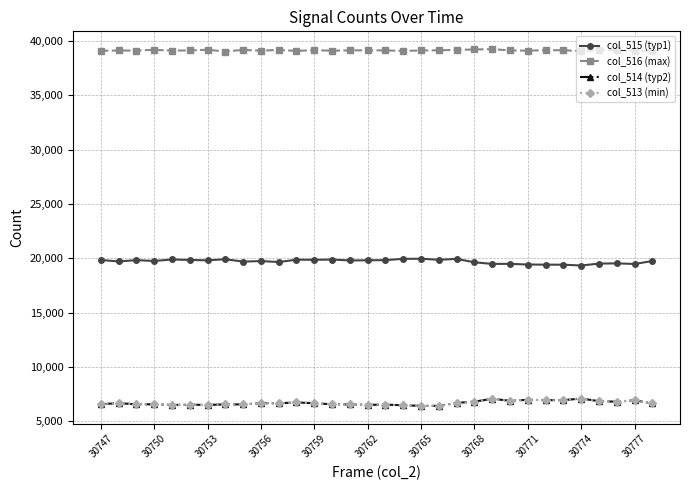

What is the value of the col_515 (typ1) point at the 1st from the left?

19856